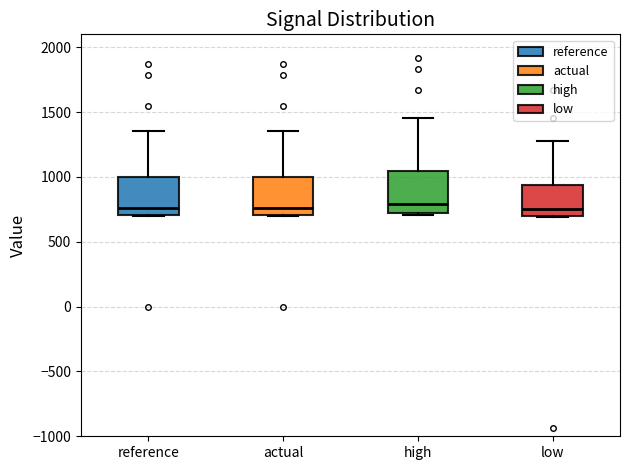

Reading left to right, transcribe this box plot: for each box, give where its median line is, the range the box spans, and where its two whiskers end, as read against the y-axis. The values are not printed on the chart, so give them approximately, as read against the axis.

reference: median 750, box 700 to 1000, whiskers 700 to 1350
actual: median 750, box 700 to 1000, whiskers 700 to 1350
high: median 800, box 700 to 1050, whiskers 700 to 1450
low: median 750, box 700 to 950, whiskers 700 to 1300